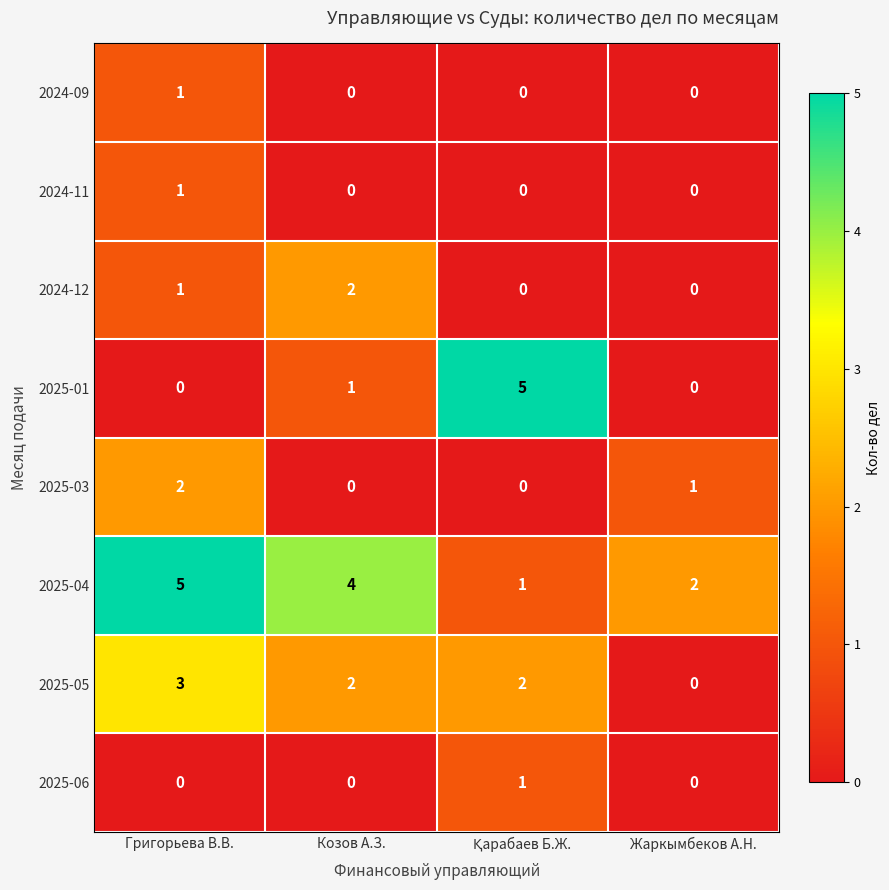

Which series has the largest range (max minus min)?

2025-01